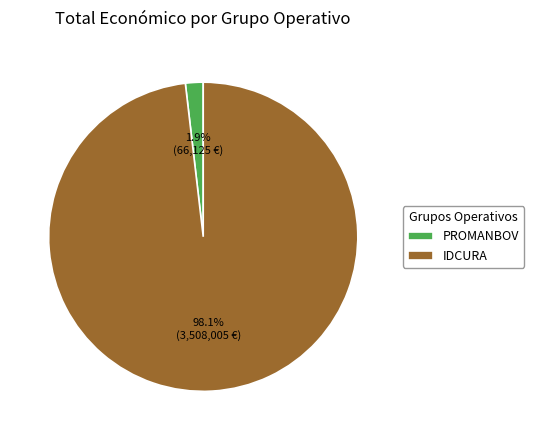

Is it true that IDCURA is 98% of the pie?

True